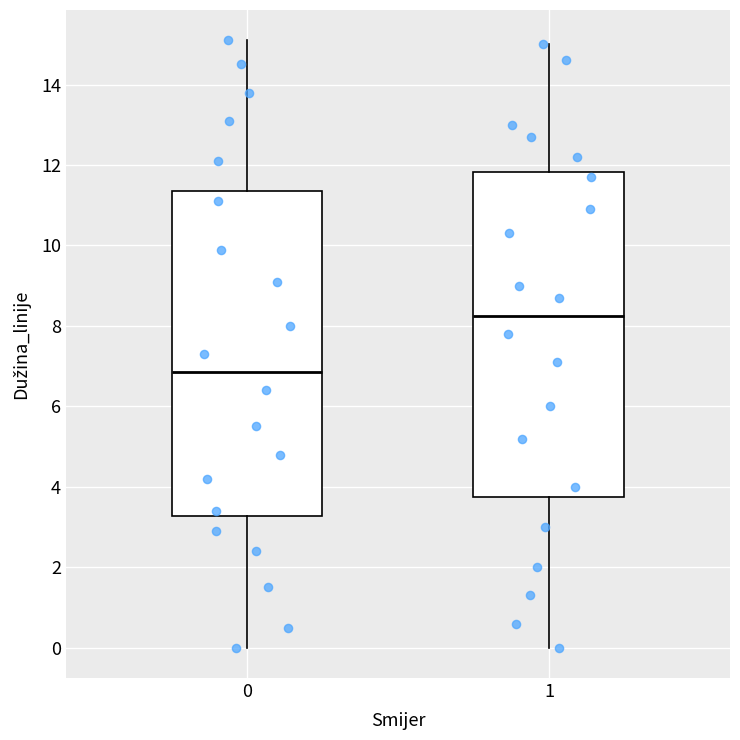

Which box's median line is the lowest?

0